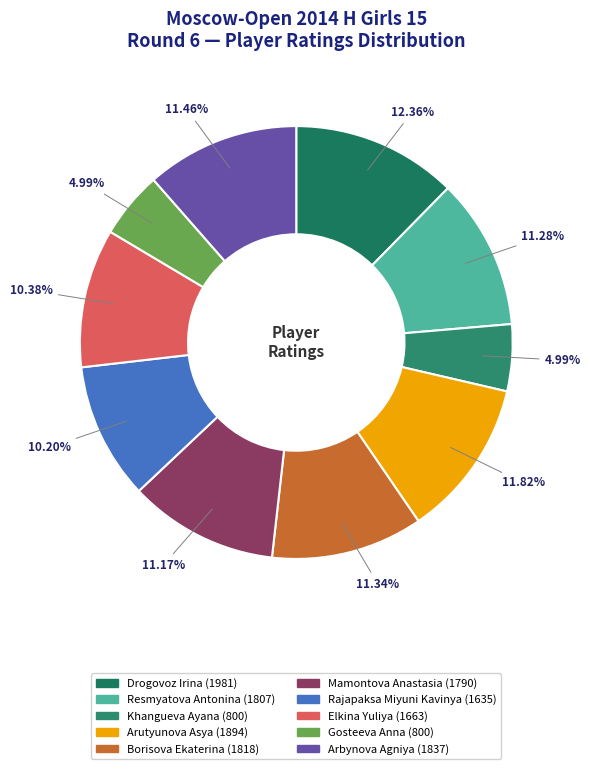

Which slice is the smallest?

Khangueva Ayana